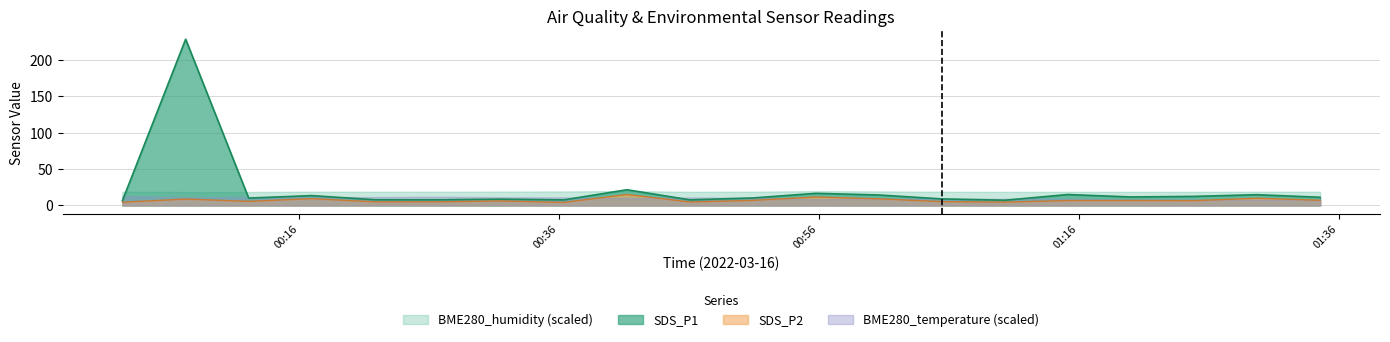

How many lines are shown in the chart?

4